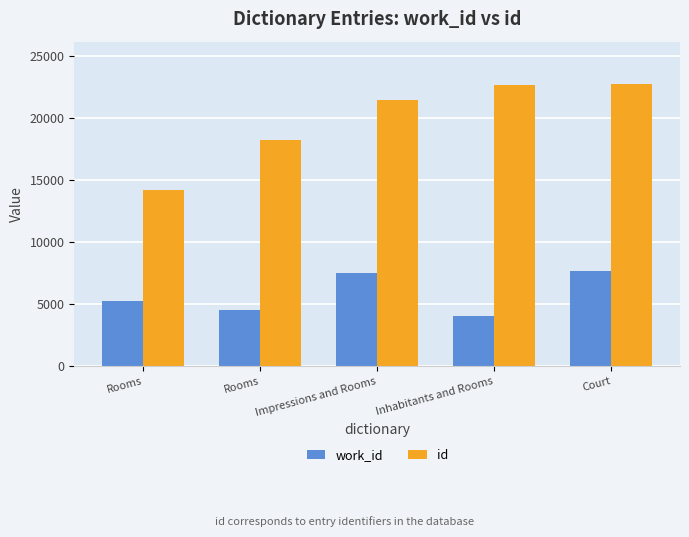

What value does the work_id series have at Inhabitants and Rooms?

4024